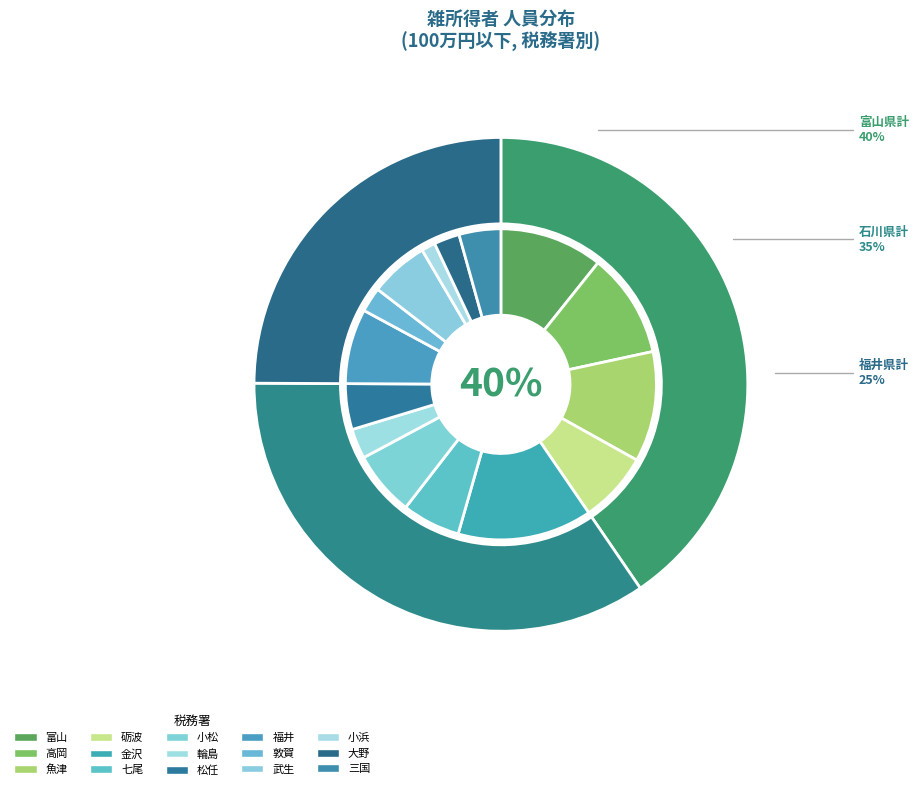

Which has a higher value, 高岡 or 魚津?

魚津